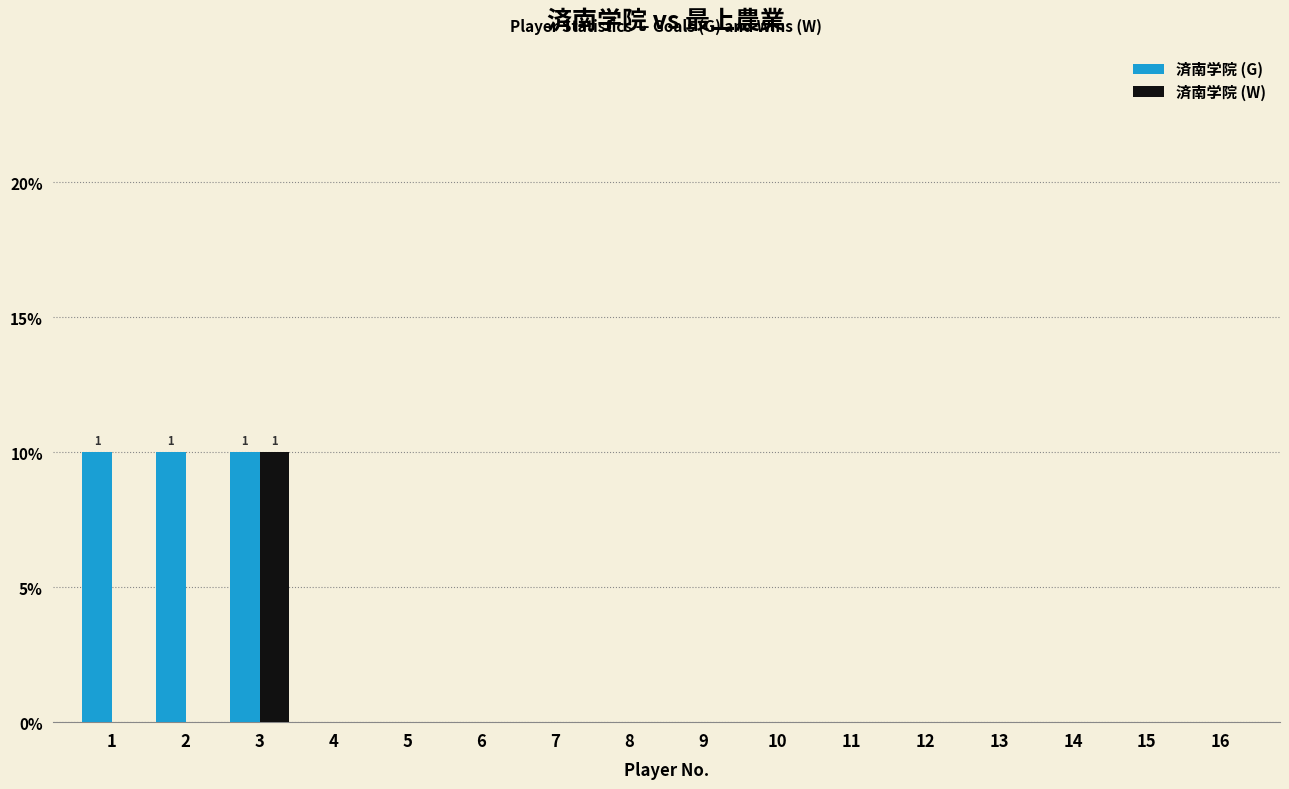

Rank the series at 12 from highest to lowest value.

済南学院 (G), 済南学院 (W)